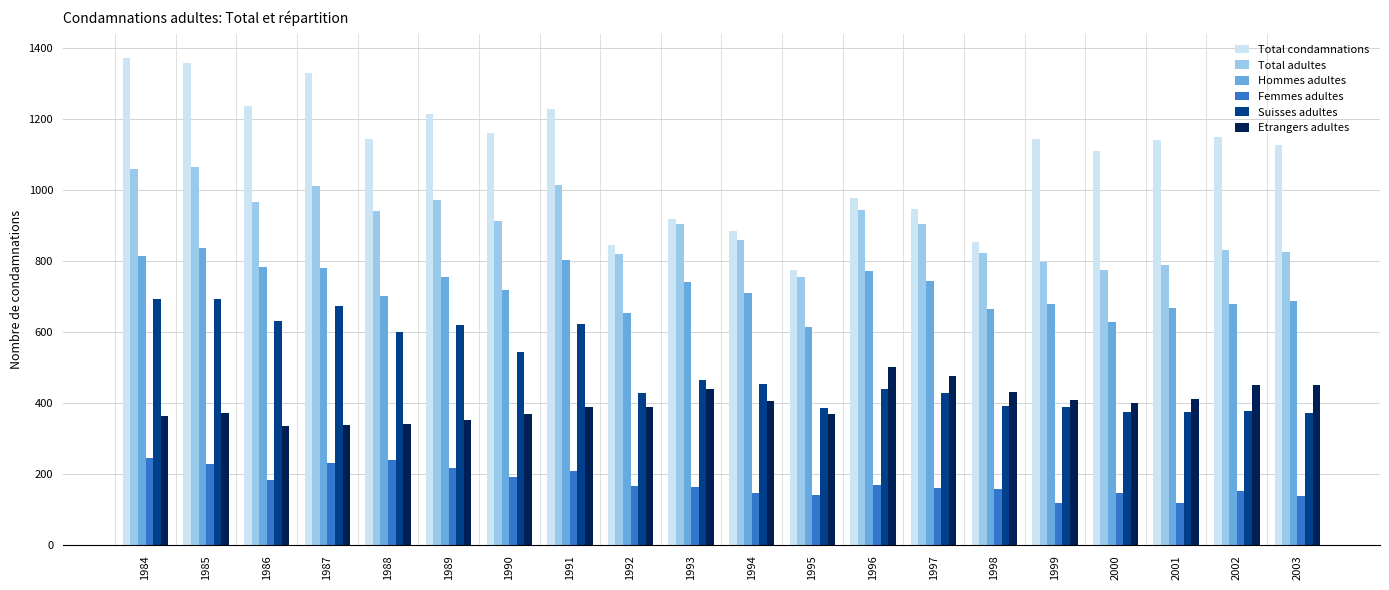

What is the minimum value for Total adultes?

757